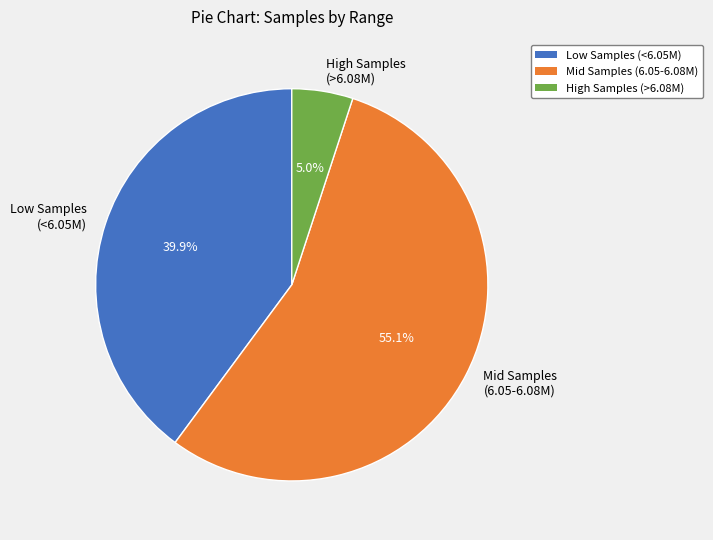

Which slice is the largest?

Mid Samples (6.05-6.08M)